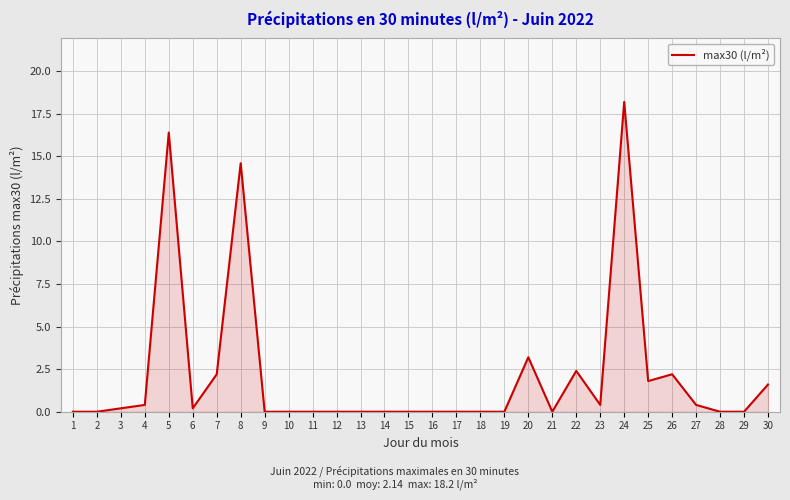

Reading left to right, what are all the values shown in this chart?

0.0	0.0	0.2	0.4	16.4	0.2	2.2	14.6	0.0	0.0	0.0	0.0	0.0	0.0	0.0	0.0	0.0	0.0	0.0	3.2	0.0	2.4	0.4	18.2	1.8	2.2	0.4	0.0	0.0	1.6